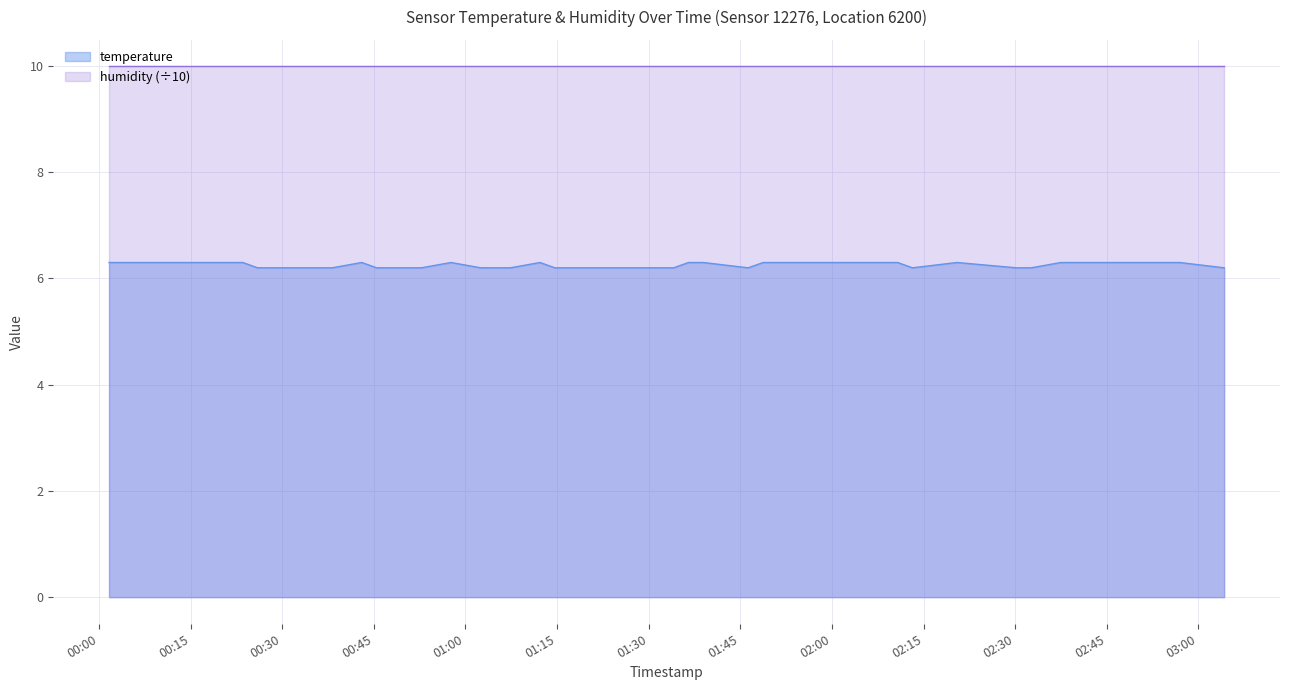

What is the label of the 13th point from the left?

2023-04-16T00:52:46